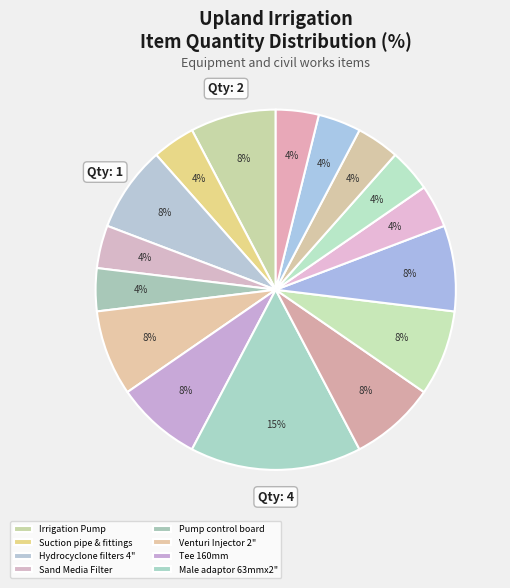

Rank the categories by value from highest to lowest.

Male adaptor 63mmx2", Irrigation Pump, Hydrocyclone filters 4", Venturi Injector 2", Tee 160mm, Compression elbow 63mm, Female adaptor 63mm x 2", HDPE risers 63mm, Suction pipe & fittings, Sand Media Filter, Pump control board, PVC Tank 1000L, Solution Agitator, Disk filter 150m3, Accessories, Installation & commissioning